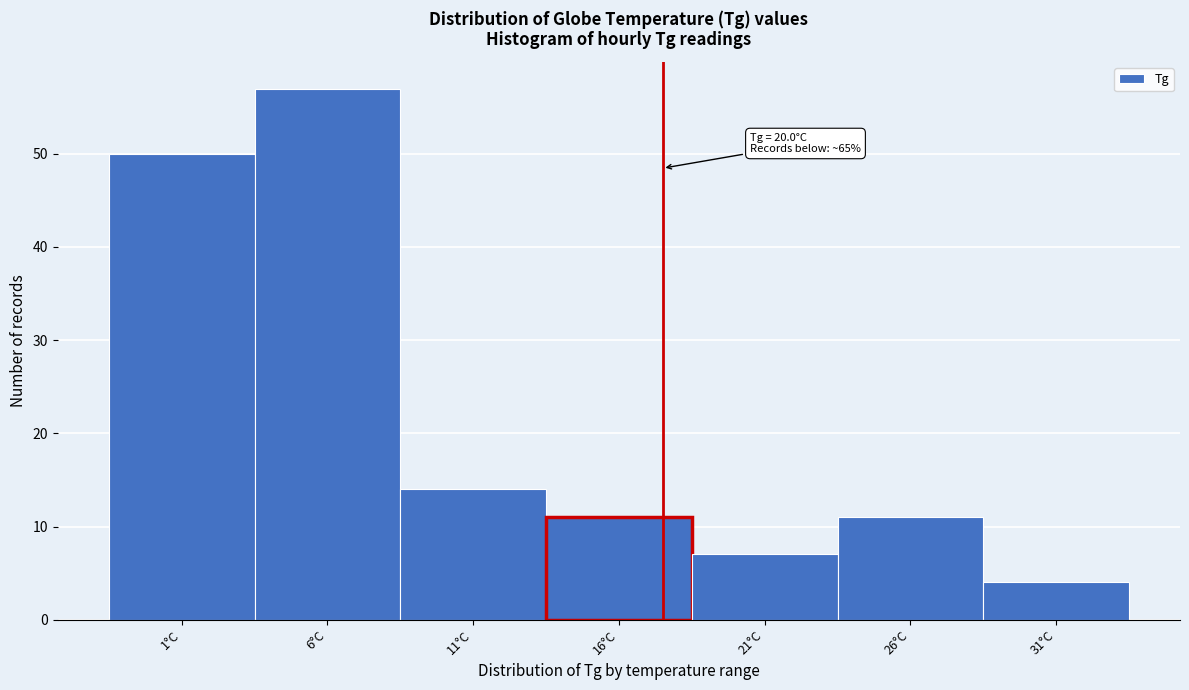

Reading left to right, transcribe all the data shown in this chart.

50	57	14	11	7	11	4